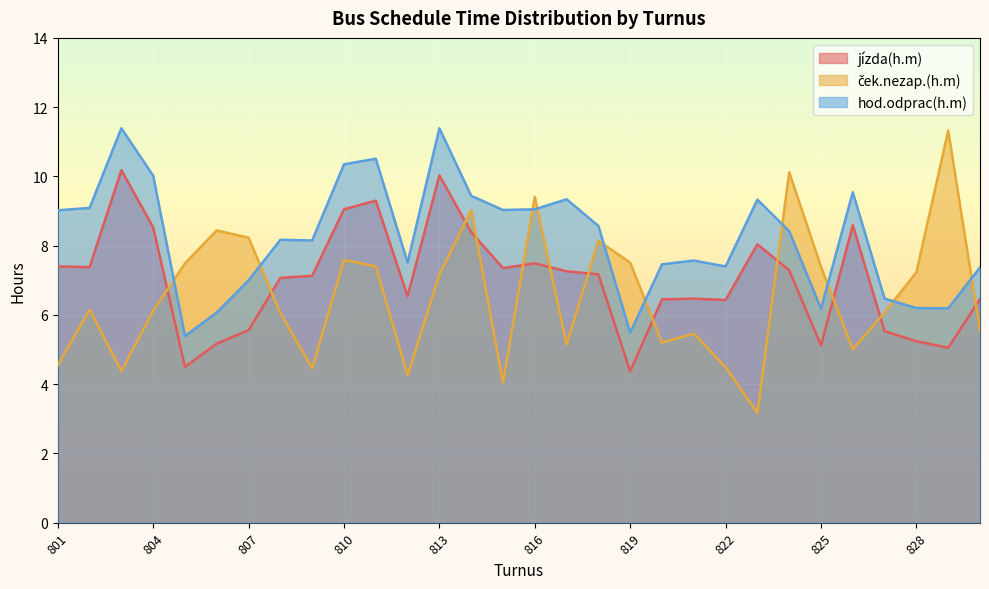

True or false: hod.odprac(h.m) and jízda(h.m) cross at least once.

False